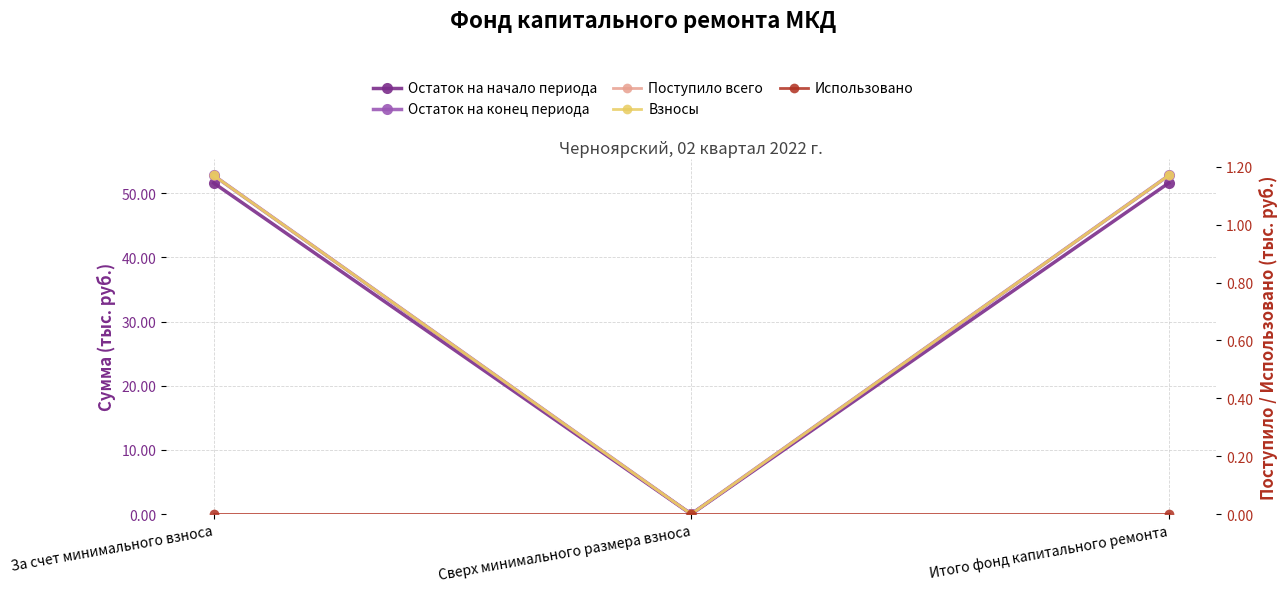

Between Сверх минимального размера взноса and Итого фонд капитального ремонта, which is larger?

Итого фонд капитального ремонта